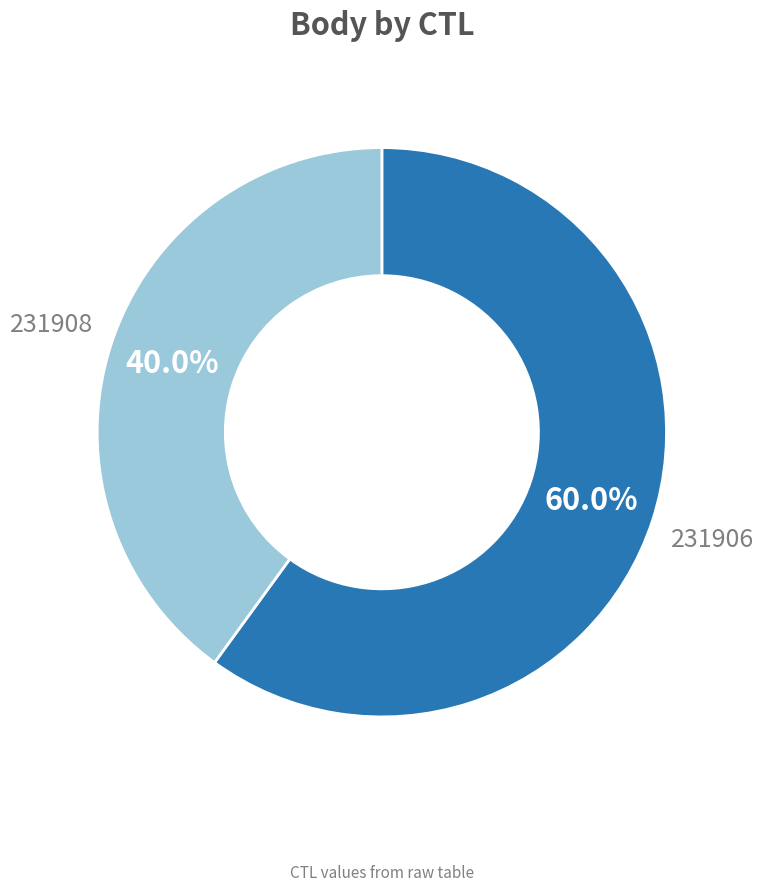

Does any single category account for the majority?

Yes